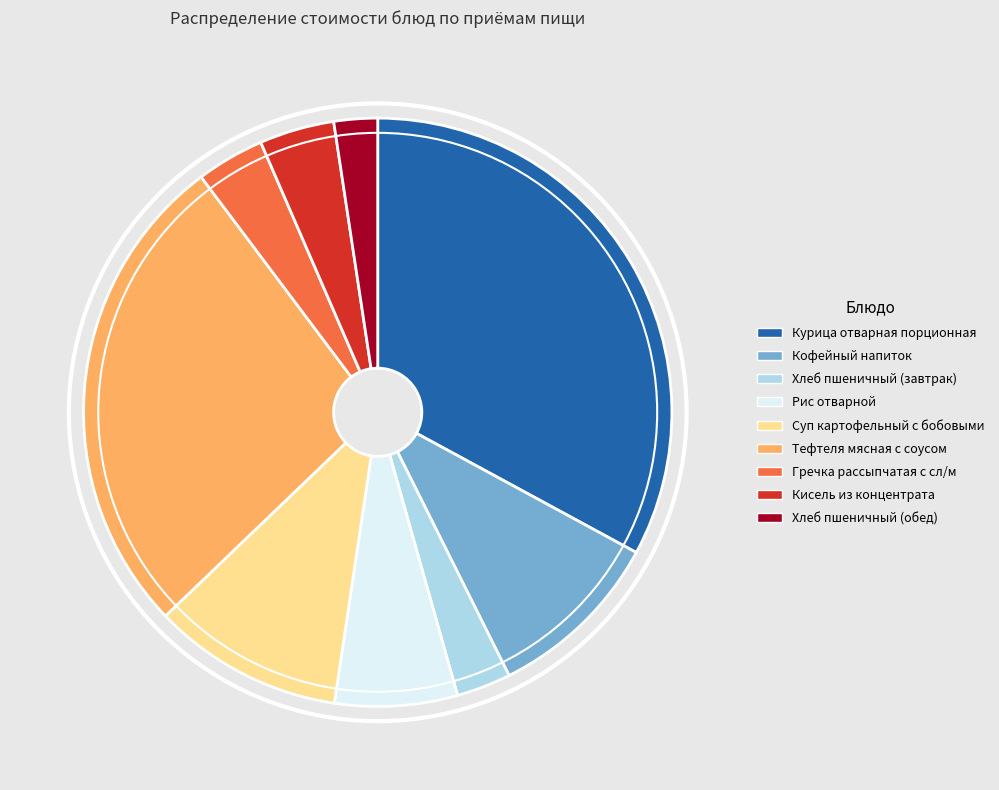

Which has a higher value, Курица отварная порционная or Рис отварной?

Курица отварная порционная